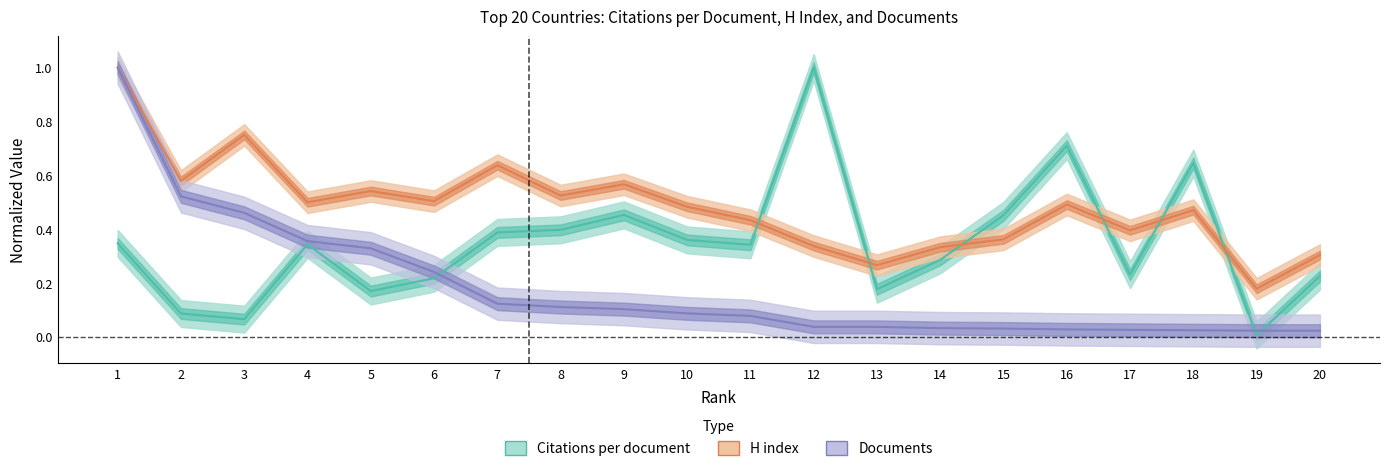

At 5, list the series in order from largest to smallest.

H index, Documents, Citations per document